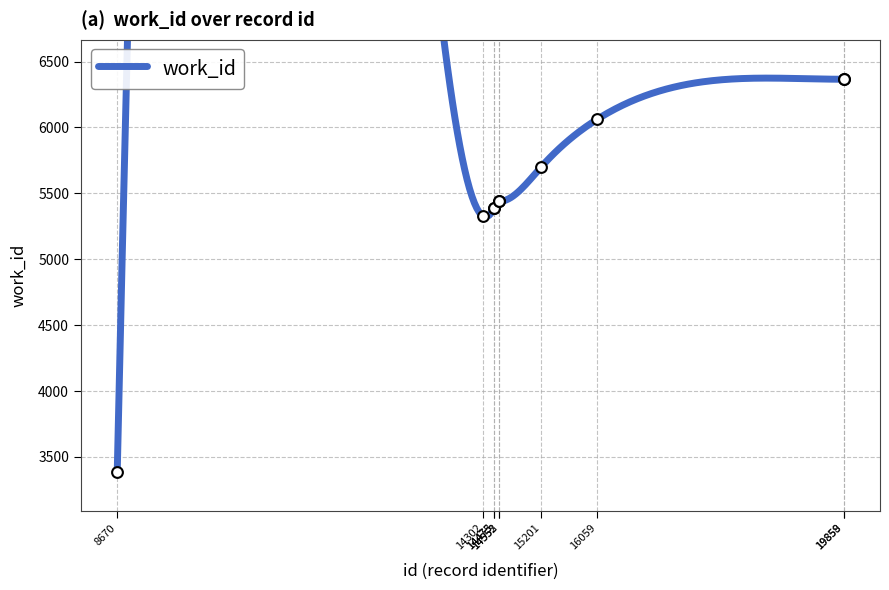

Approximately how many times larger is the value at 15201 compared to 14475?

1.1